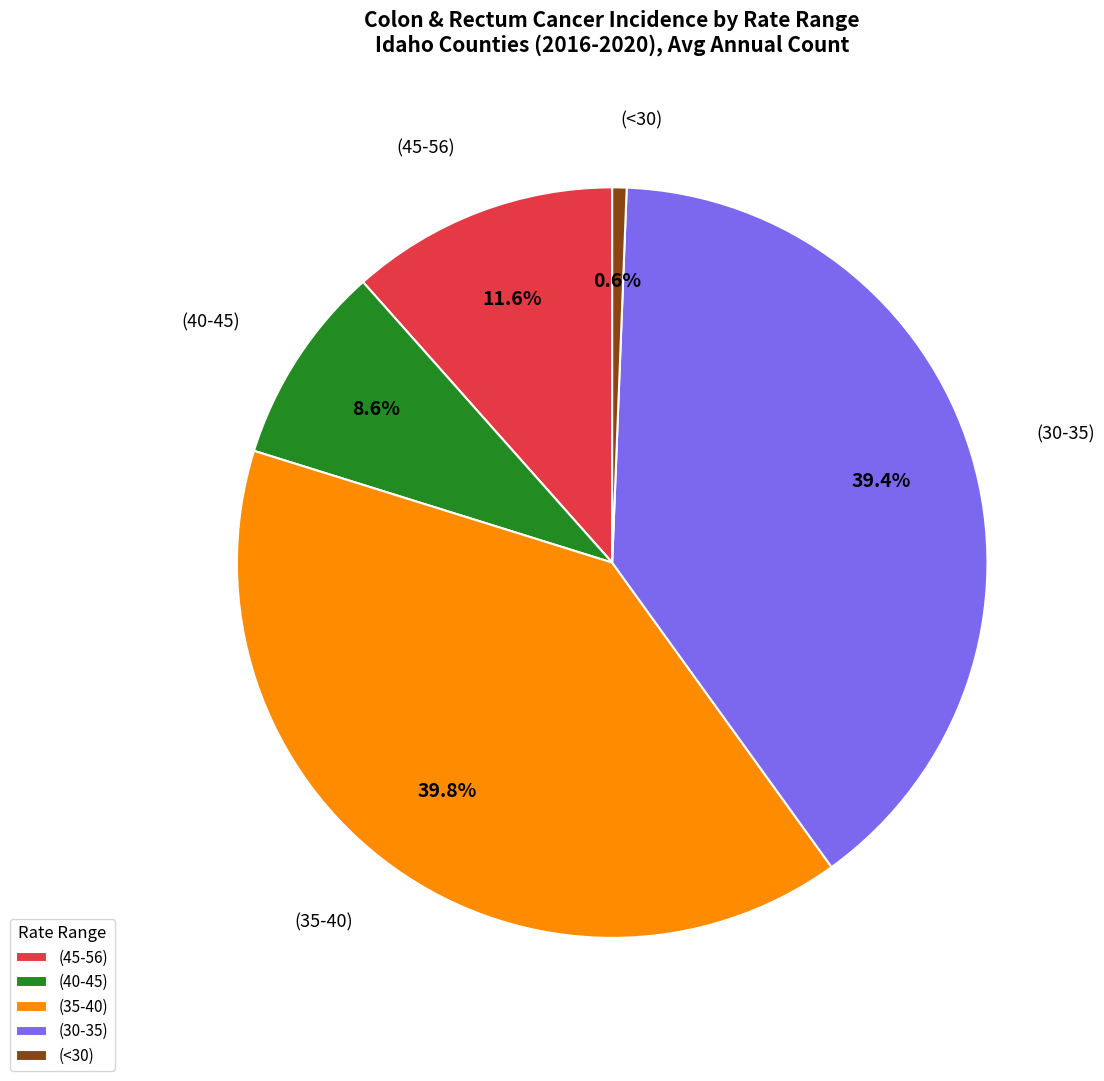

Do (35-40) and (<30) together represent more than half of the pie?

No